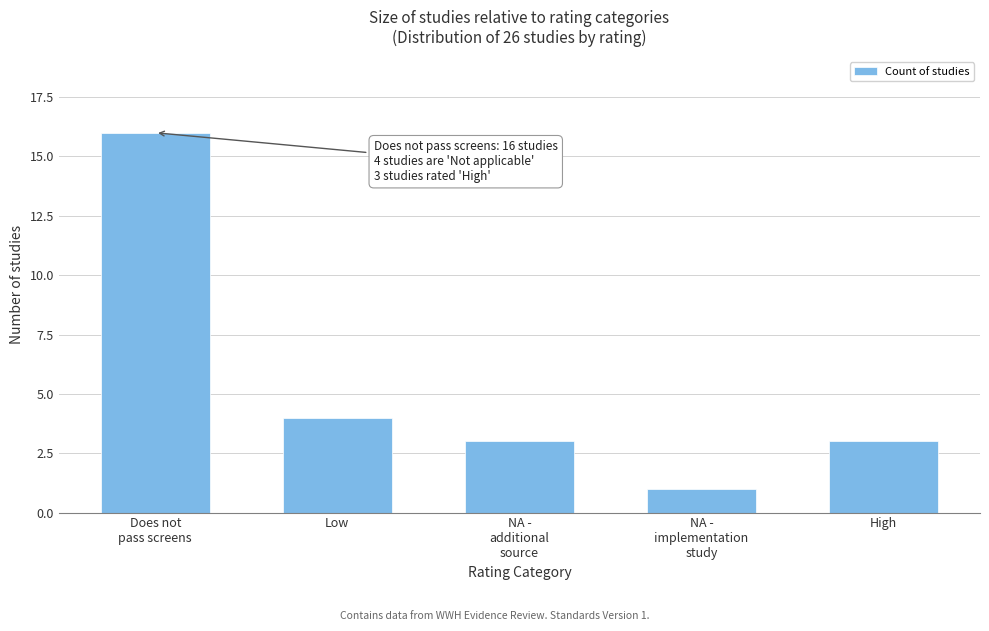

Reading left to right, transcribe all the data shown in this chart.

16	4	3	1	3